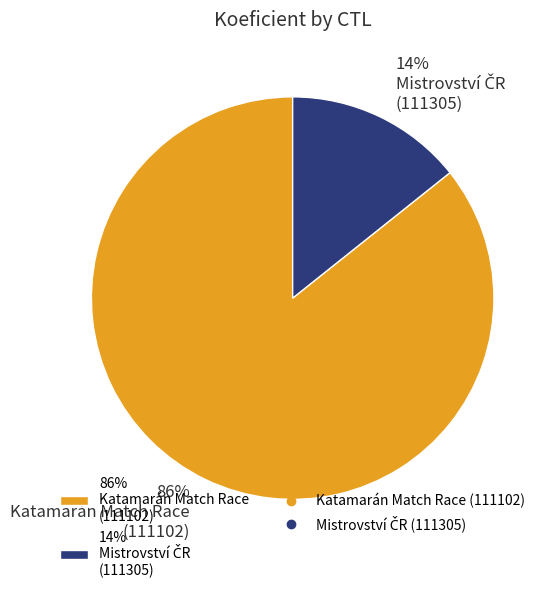

To the nearest percent, what is the average slice percentage?

50%